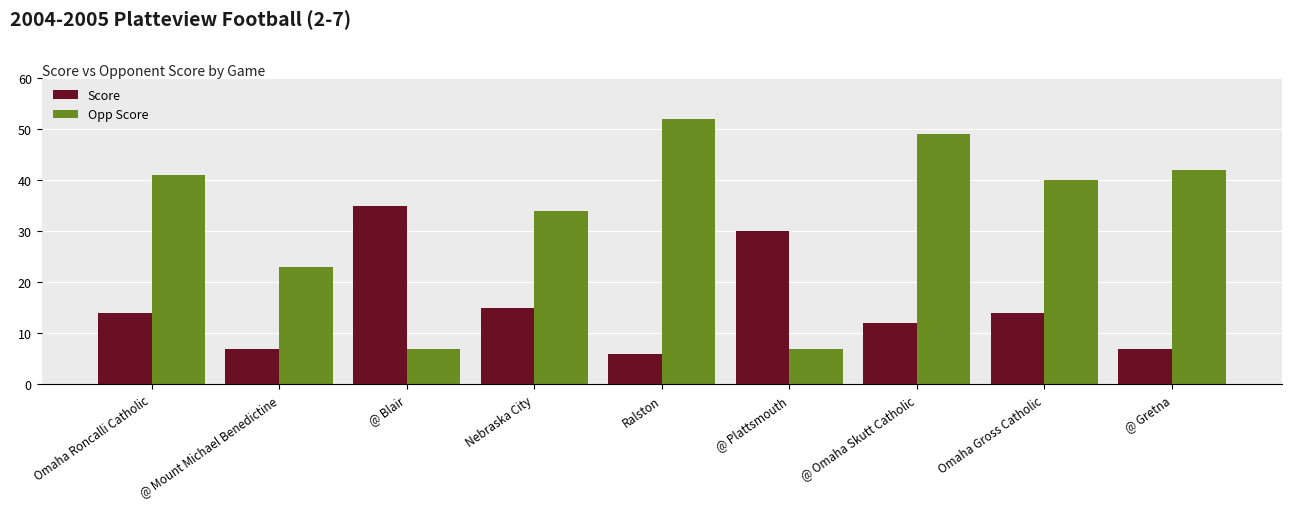

What is the spread (max minus min) of values at Nebraska City?

19